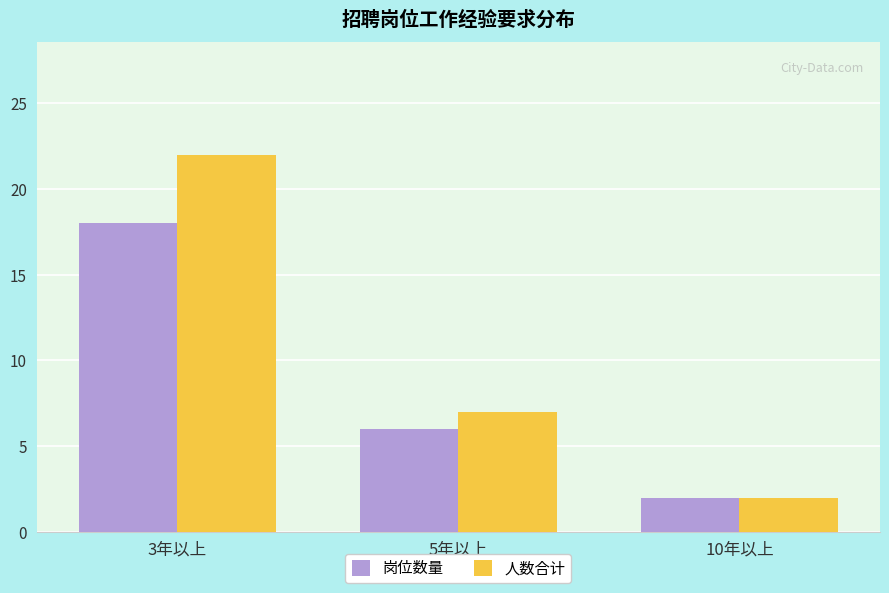

What is the sum of all 人数合计 values?

31